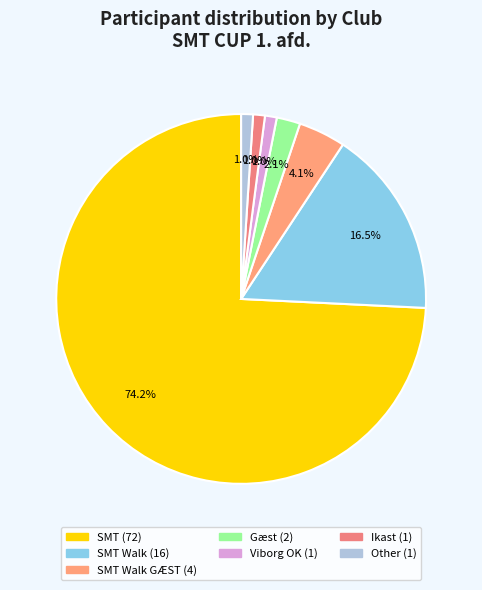

How many segments does this pie chart have?

7